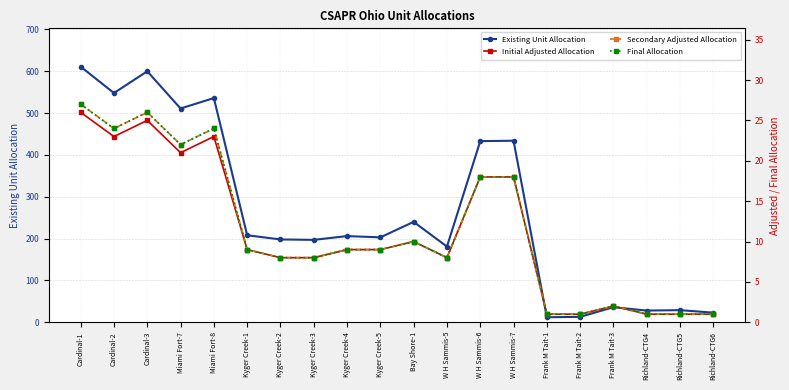

Does the chart display data point markers on the line(s)?

Yes